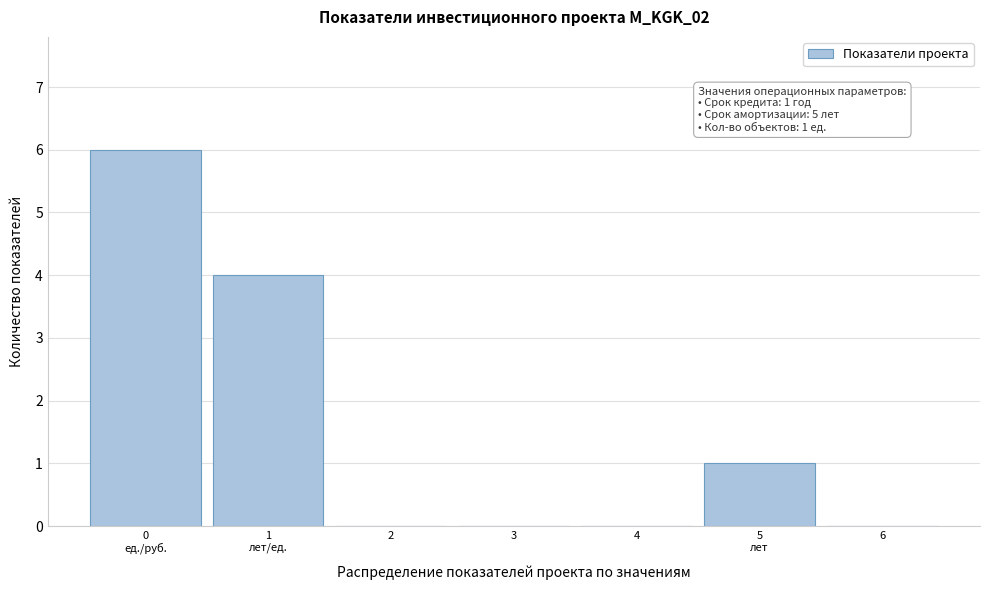

What is the sum of all values?

11